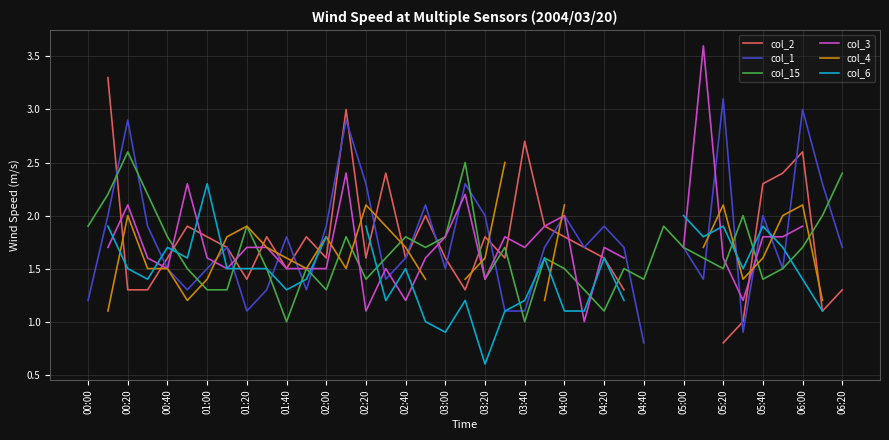

Does the chart have visible grid lines?

Yes